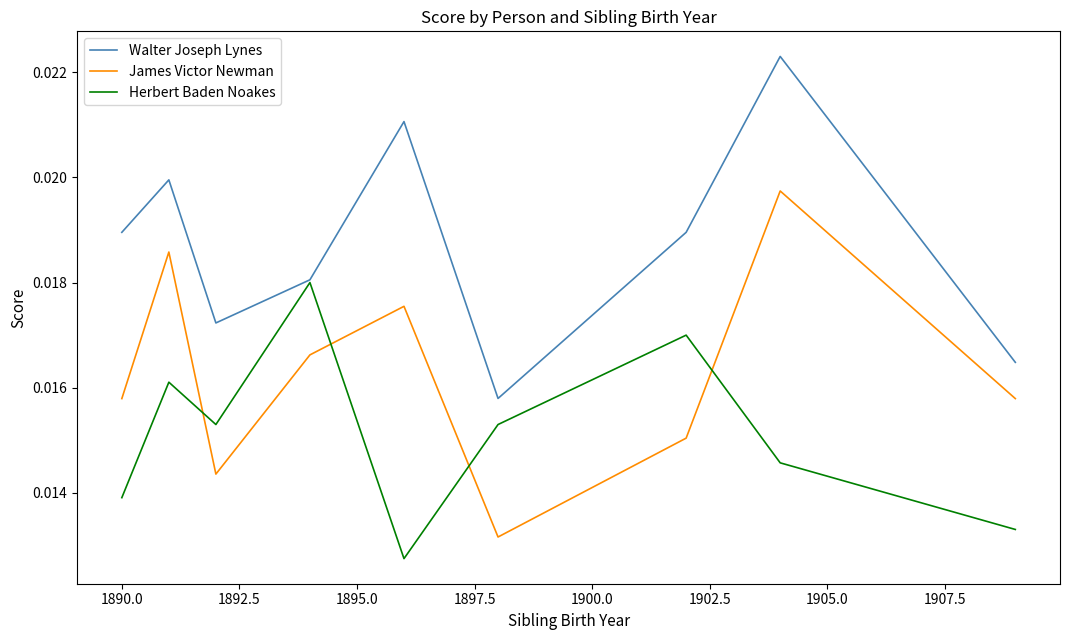

Which series has the widest spread of values?

James Victor Newman